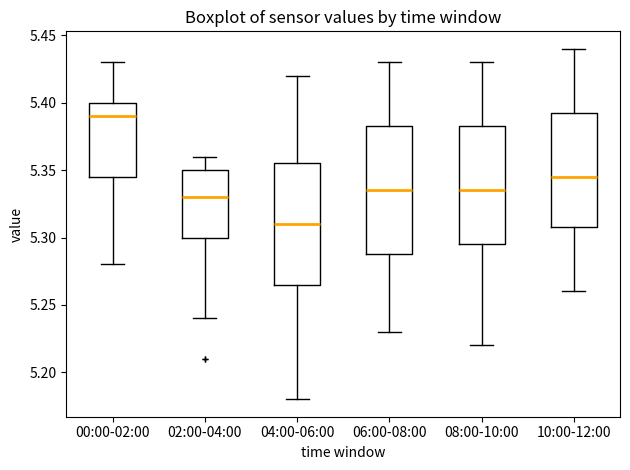

Which box is the tallest, from its lower edge to its upper edge?

06:00-08:00